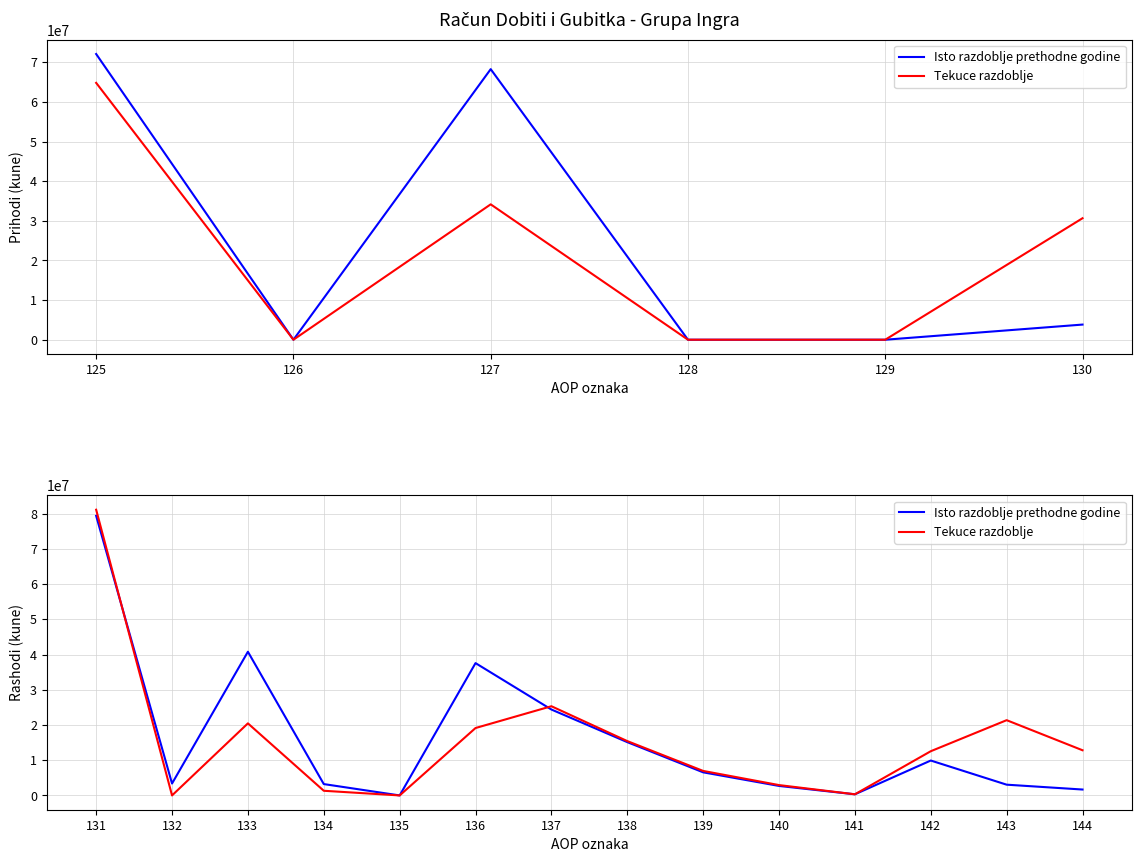

List the series in order of their peak value, highest first.

Tekuce razdoblje, Isto razdoblje prethodne godine